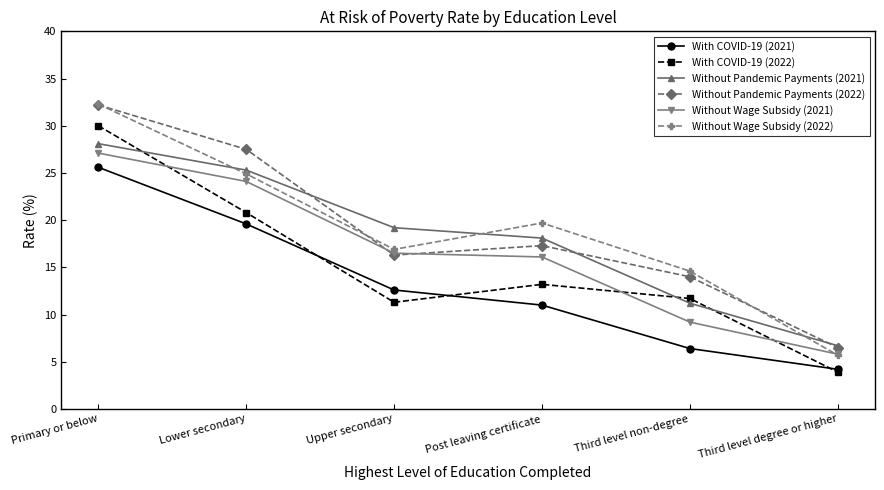

What position from the right is Third level degree or higher?

1